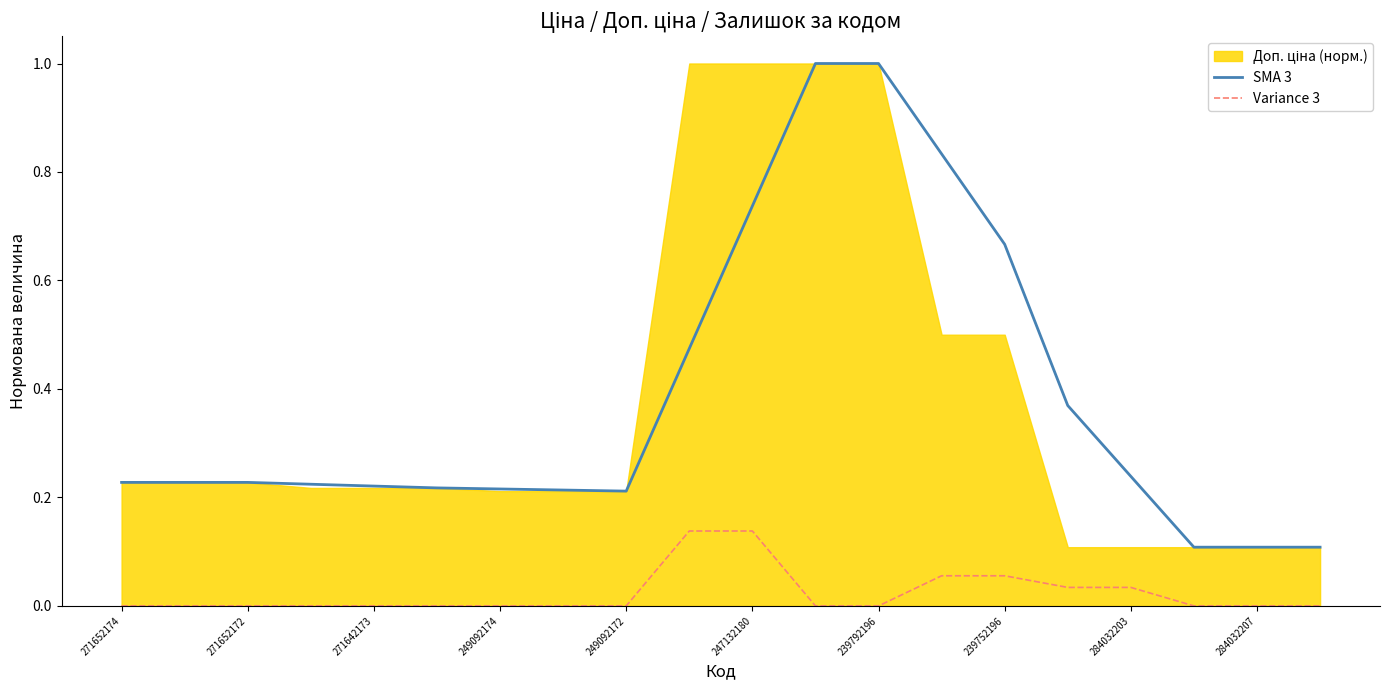

Count the SMA 3 values in the range 0 to 1.

20